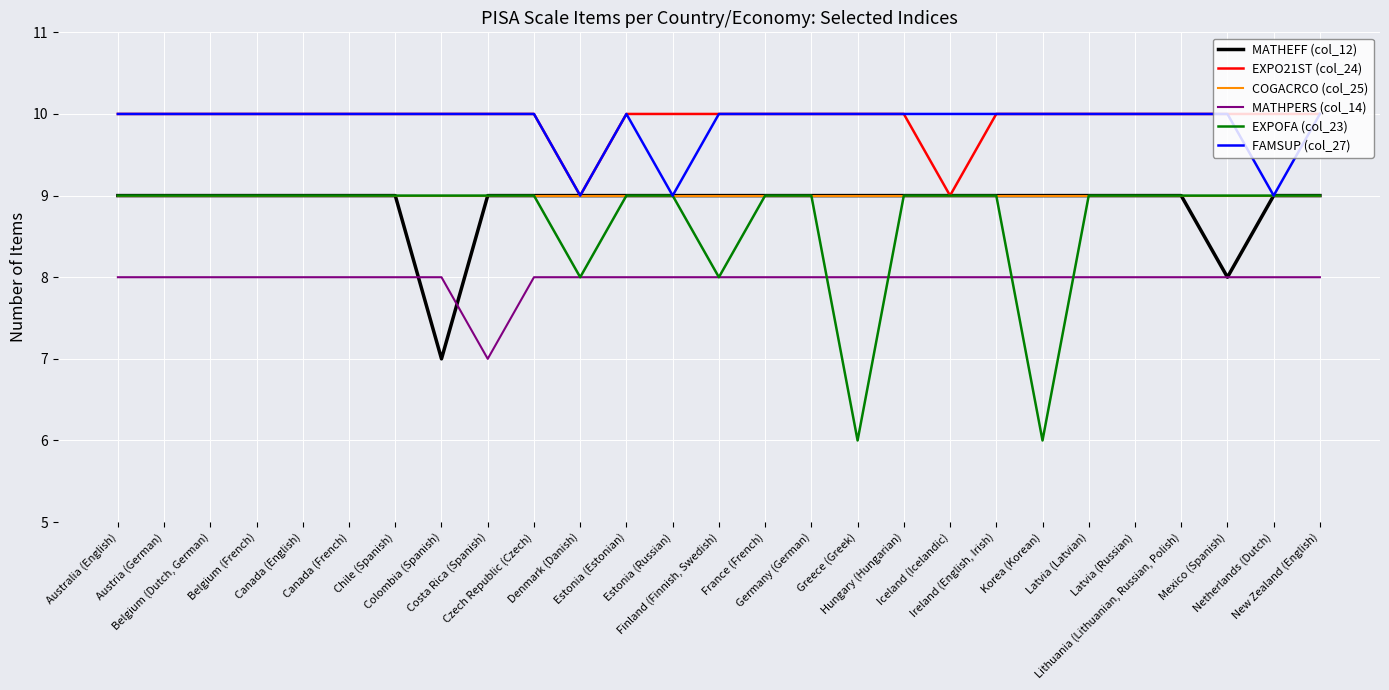

What is the highest value of the EXPO21ST (col_24) series?

10